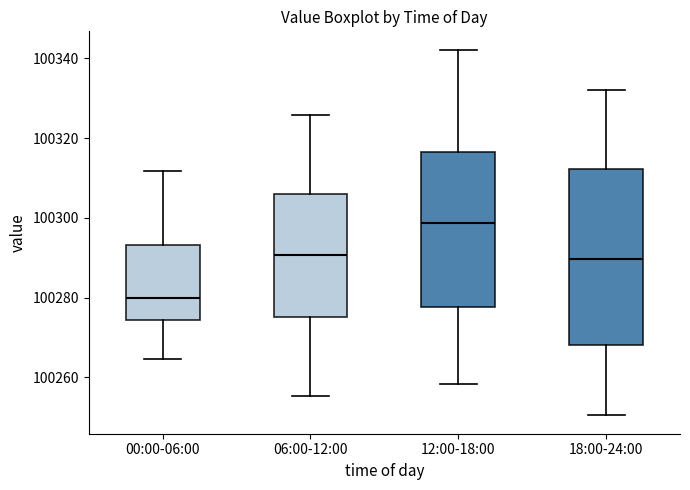

Reading left to right, read every box against the y-axis: the position of its median line, the range the box covers, and the ends of its whiskers. The values are not printed on the chart, so give them approximately, as read against the axis.

00:00-06:00: median 100280, box 100274 to 100294, whiskers 100264 to 100312
06:00-12:00: median 100290, box 100276 to 100306, whiskers 100256 to 100326
12:00-18:00: median 100298, box 100278 to 100316, whiskers 100258 to 100342
18:00-24:00: median 100290, box 100268 to 100312, whiskers 100250 to 100332